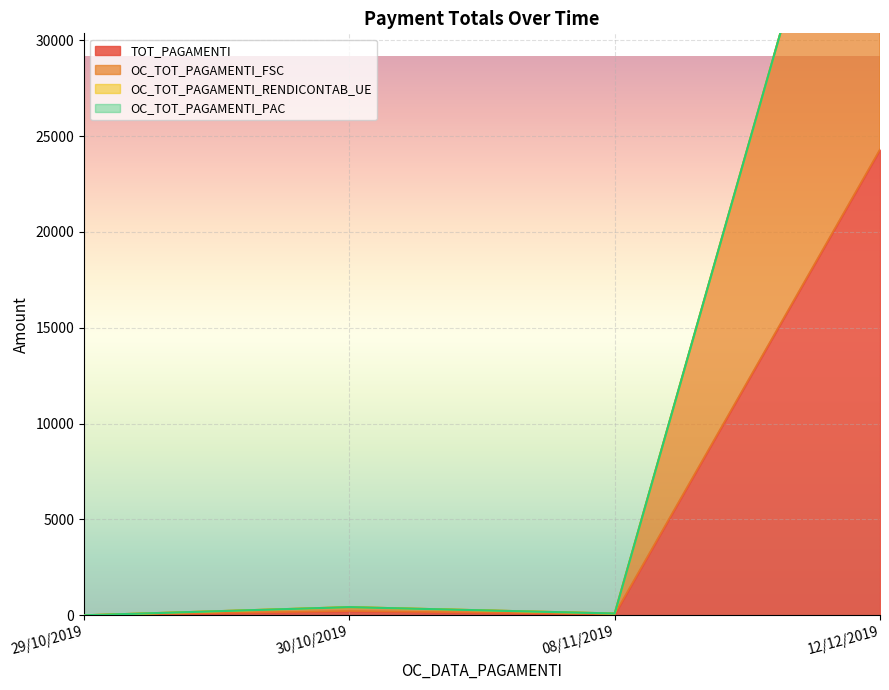

True or false: TOT_PAGAMENTI and OC_TOT_PAGAMENTI_FSC cross at least once.

False